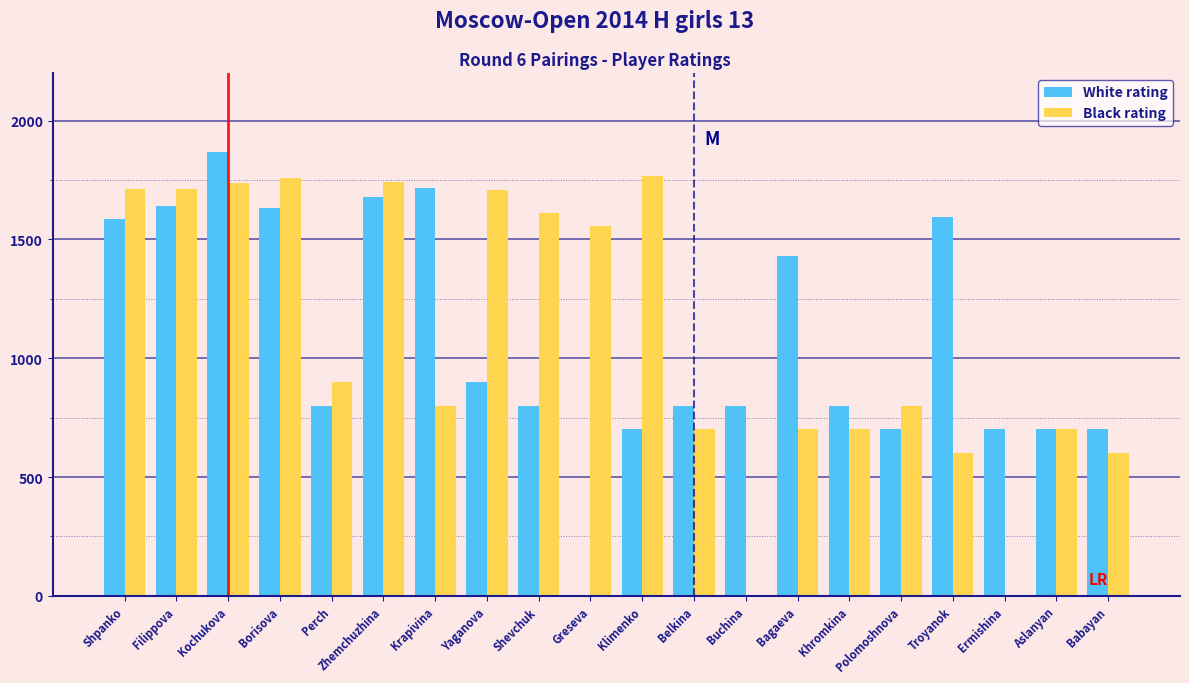

At which label is White rating closest to 934?

Yaganova